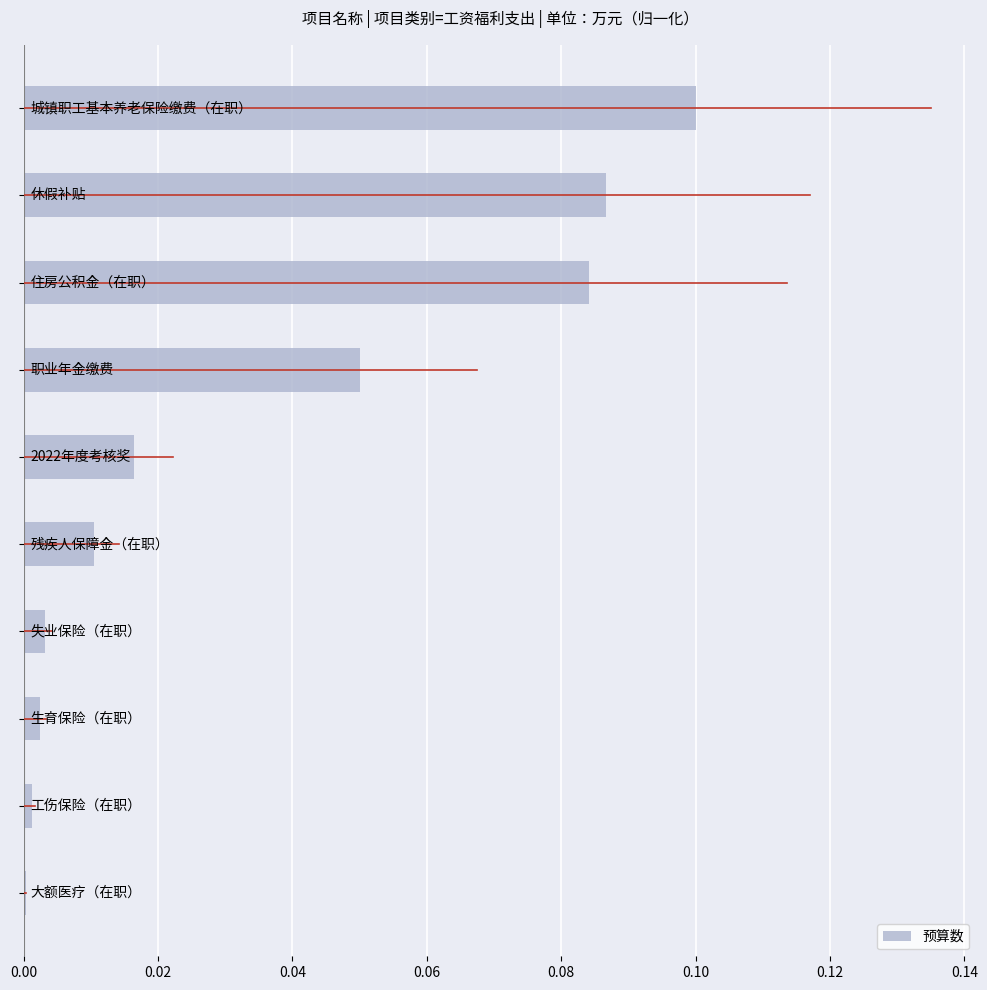

What is the sum of all values?

0.4